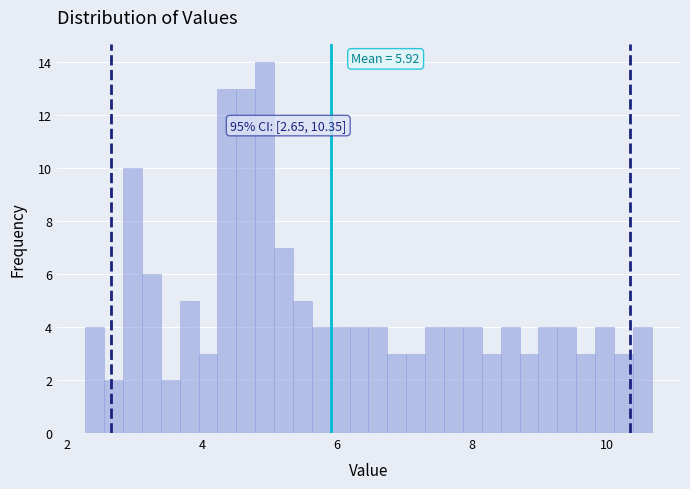

Read against the x-axis, roughly where is the centre of the tallest bar?

5.0